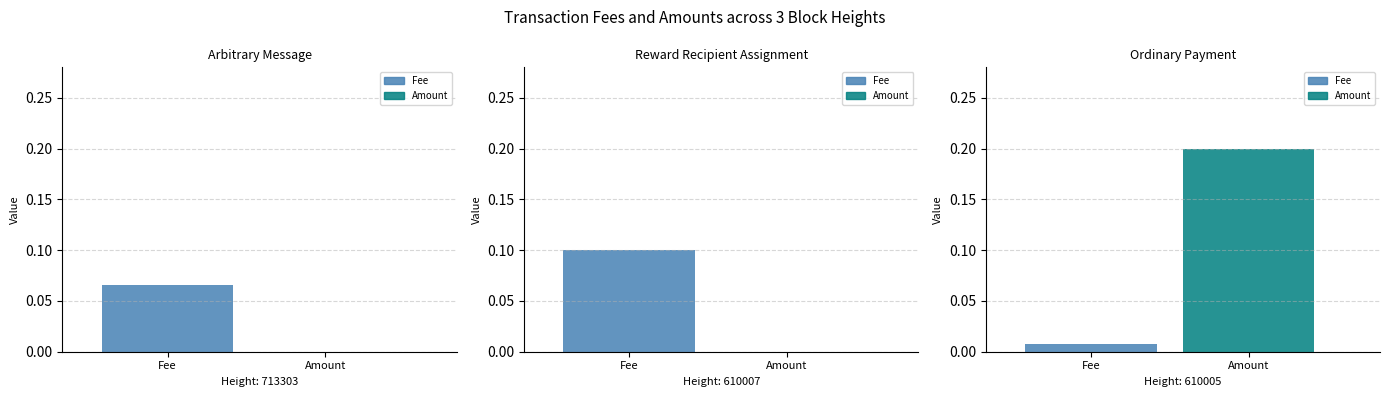

Are the bars grouped side by side (vs. stacked)?

Yes